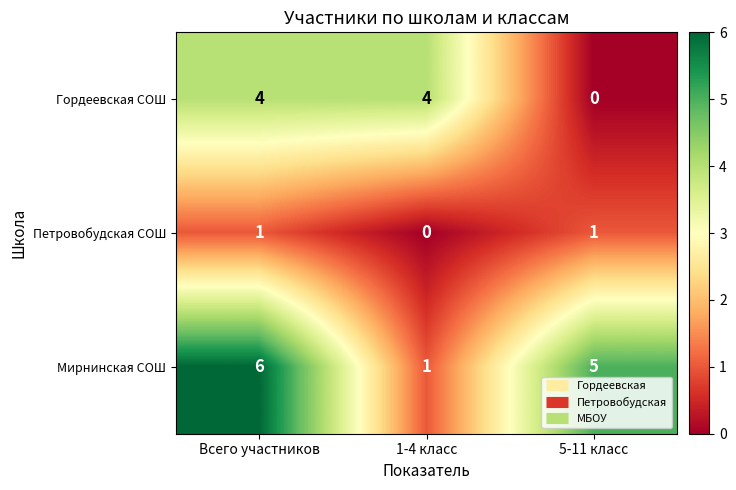

Count the Мирнинская СОШ values in the range 1 to 6.

3